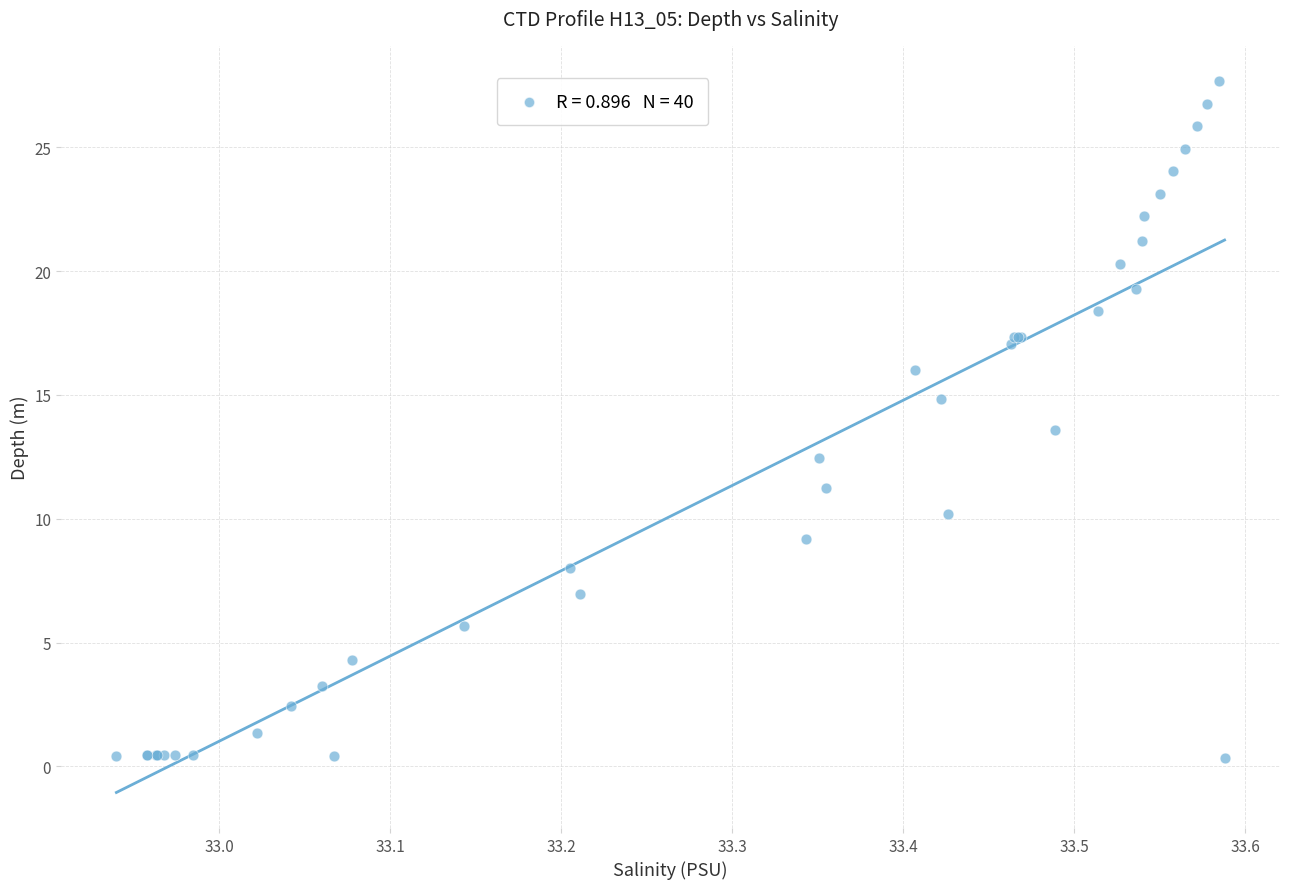

What Y value in the scatter plot is closest to 14?

13.6